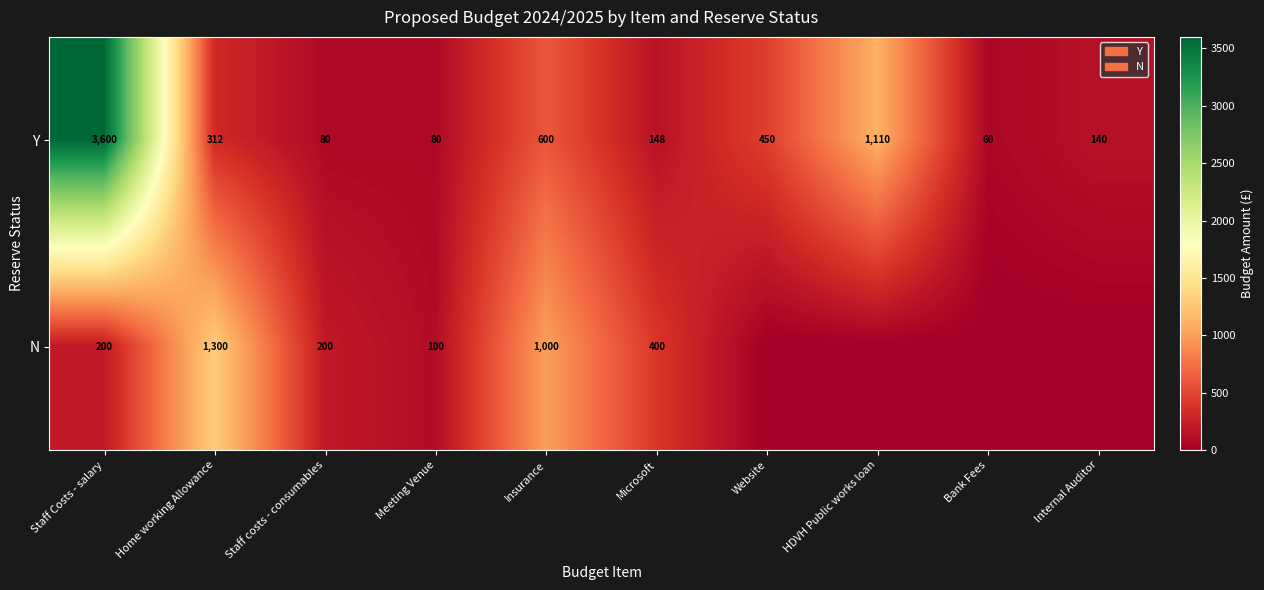

What is the difference between the highest and lowest values at Staff costs - consumables?

120